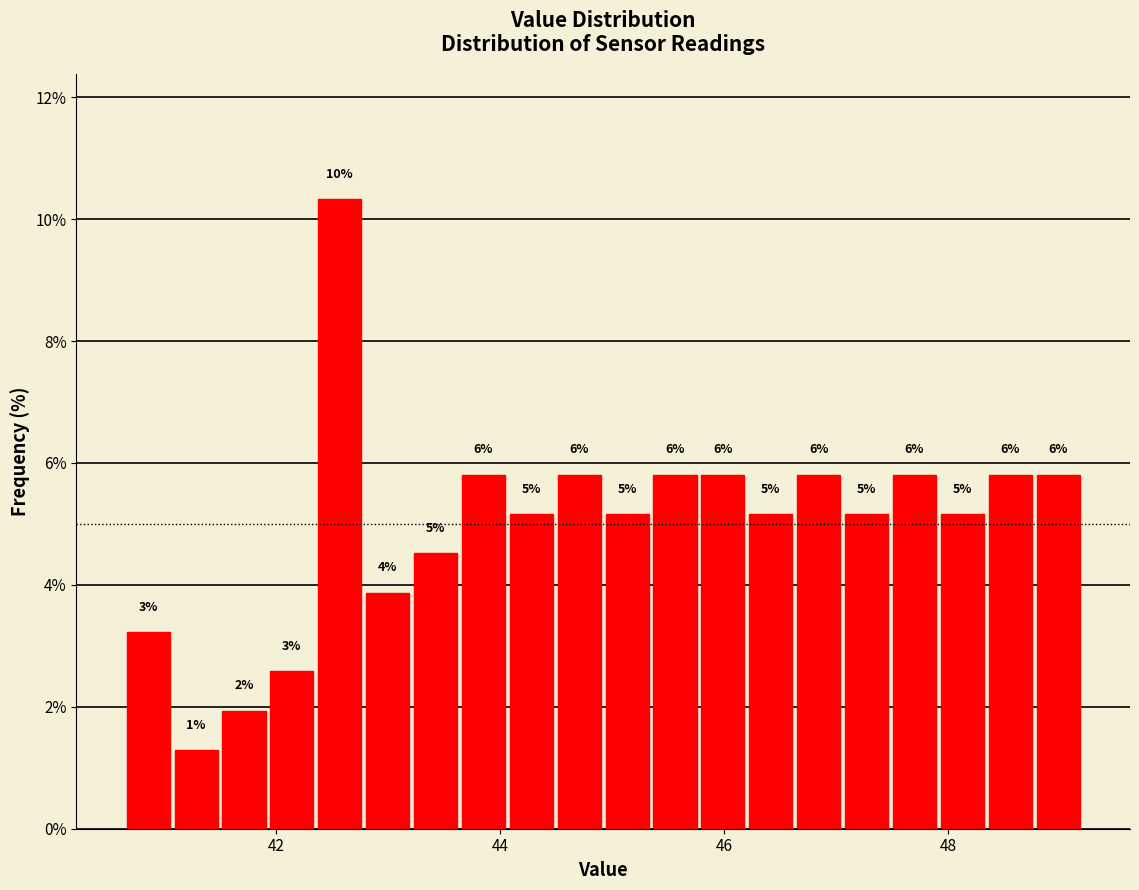

Around what value on the x-axis is the tallest bar? Give the approximate position of its centre, as read against the axis.

42.6